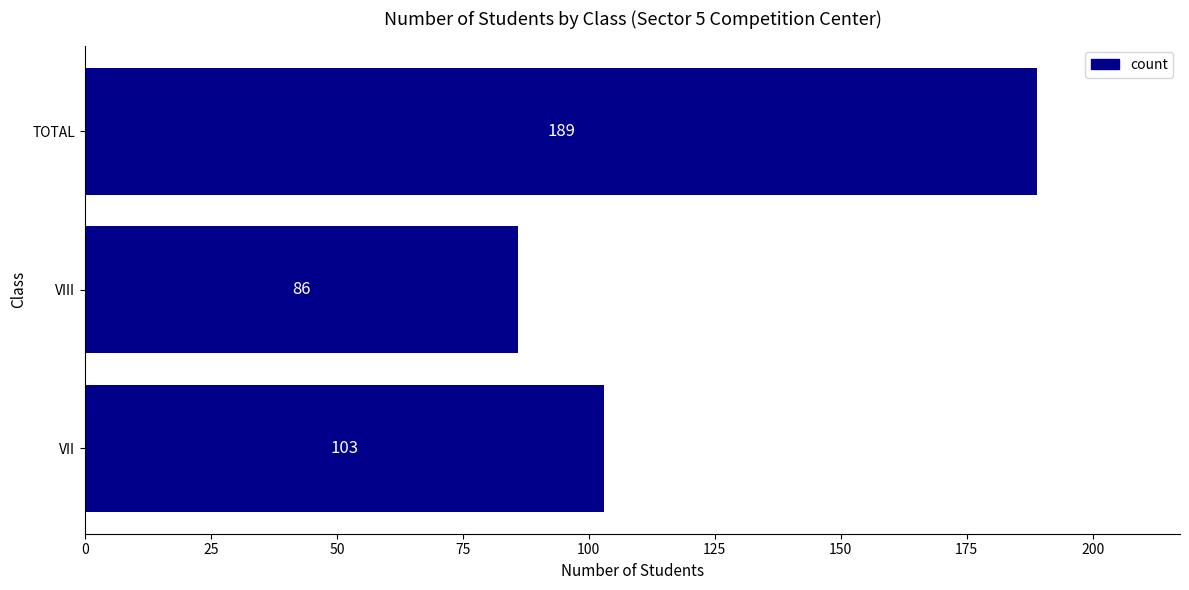

Approximately how many times larger is the value at VII compared to VIII?

1.2